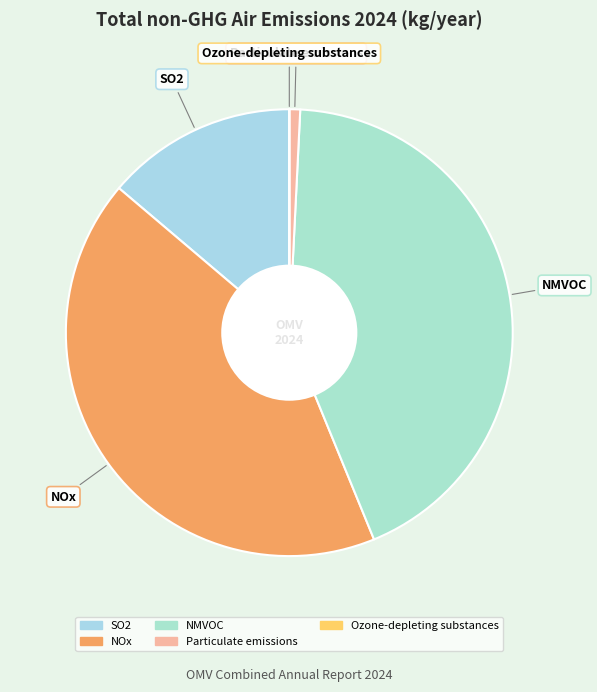

Between SO2 and NMVOC, which is larger?

NMVOC